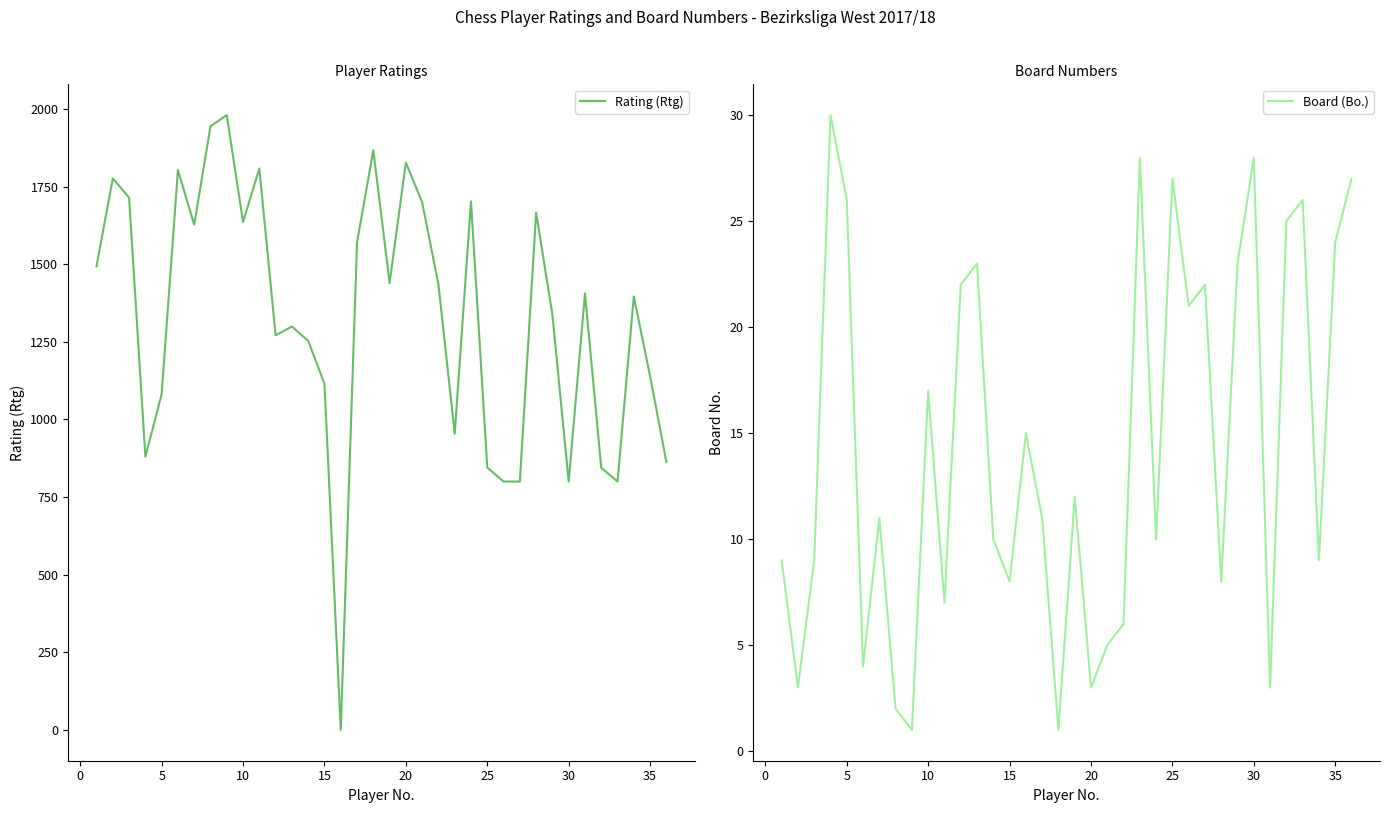

What is the highest value of the Rating (Rtg) series?

1980